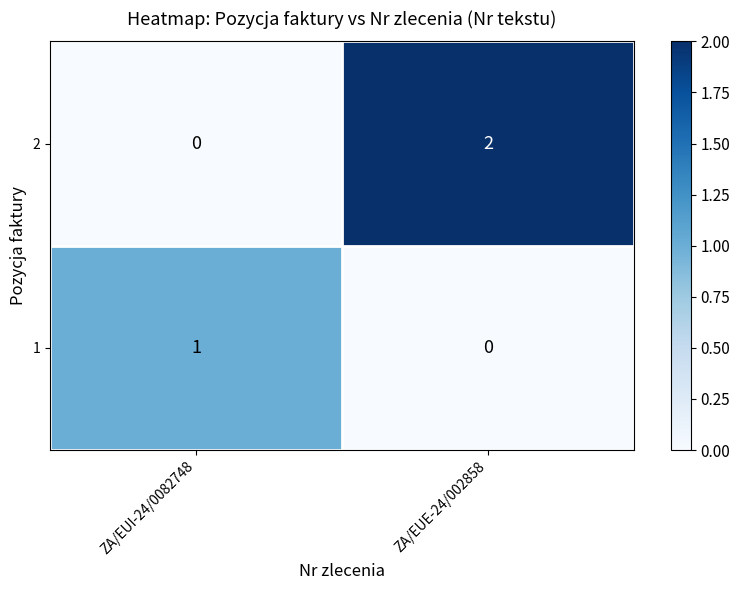

At which label does 1 reach its minimum?

ZA/EUE-24/002858